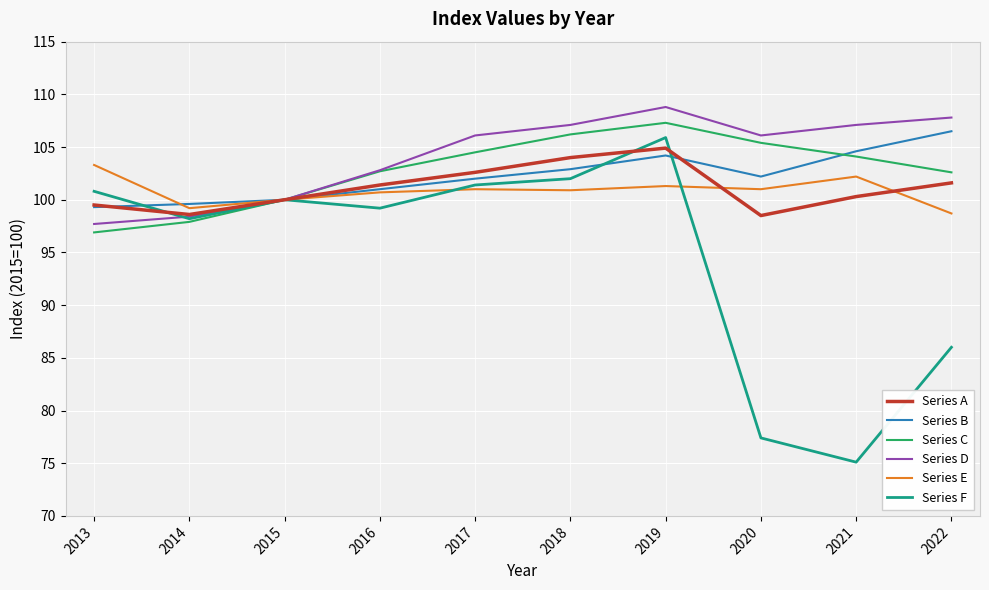

What is the lowest value of the Series D series?

97.7